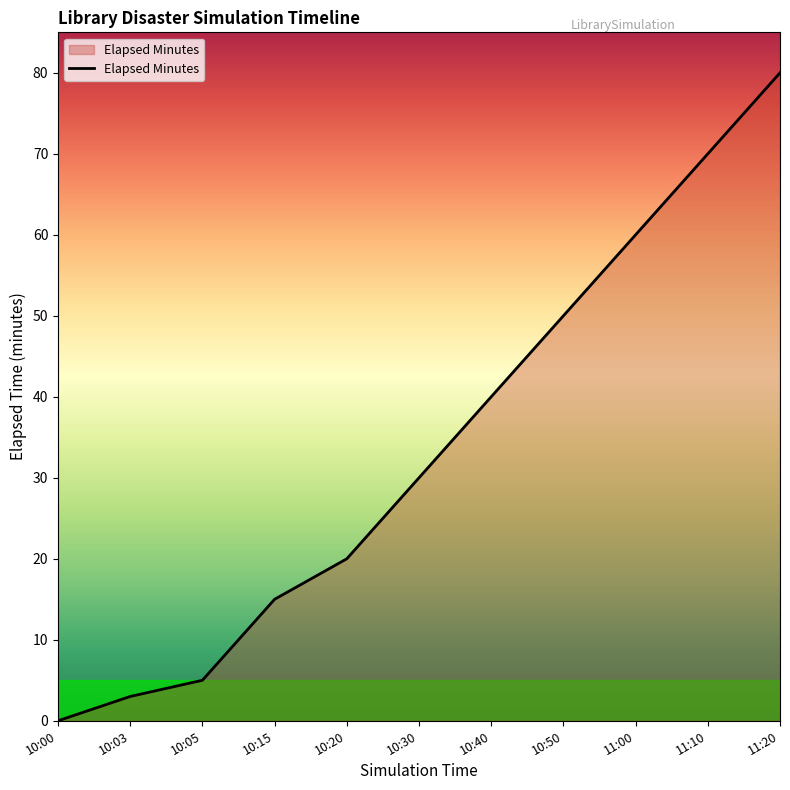

Does the chart display data point markers on the line(s)?

No